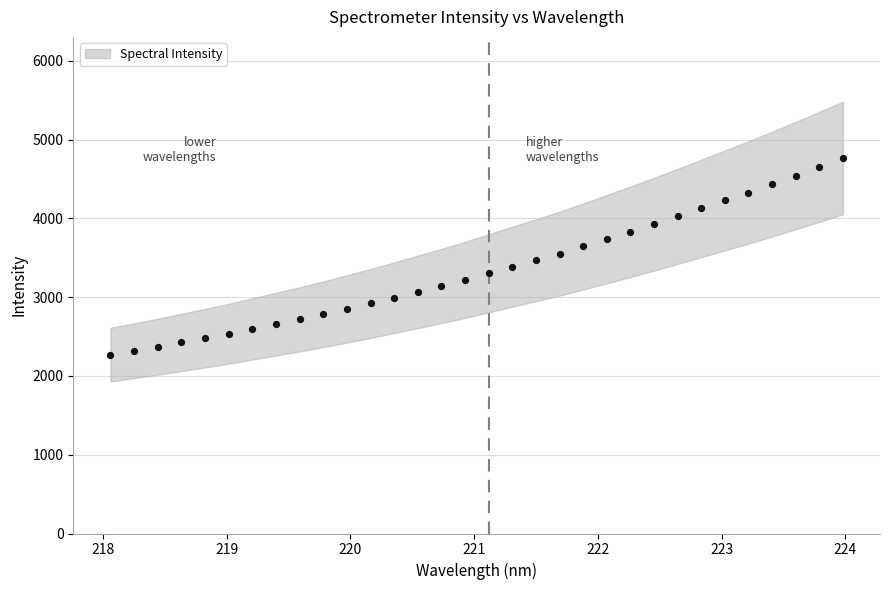

What is the range of Y values (max minus min)?

2495.7